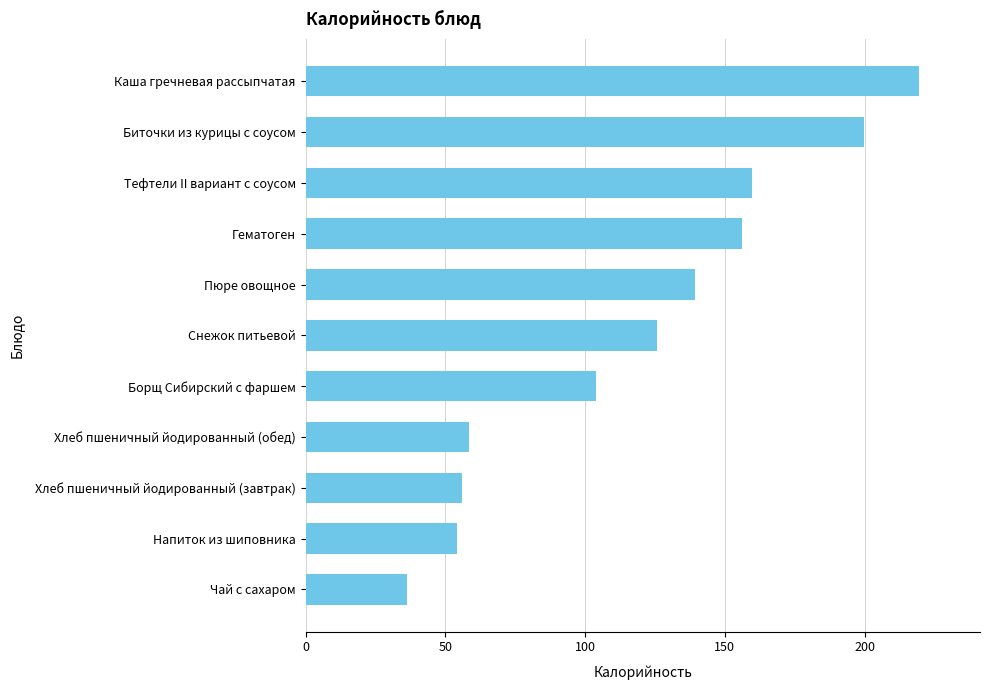

At which category does the chart reach its minimum across all series?

Чай с сахаром